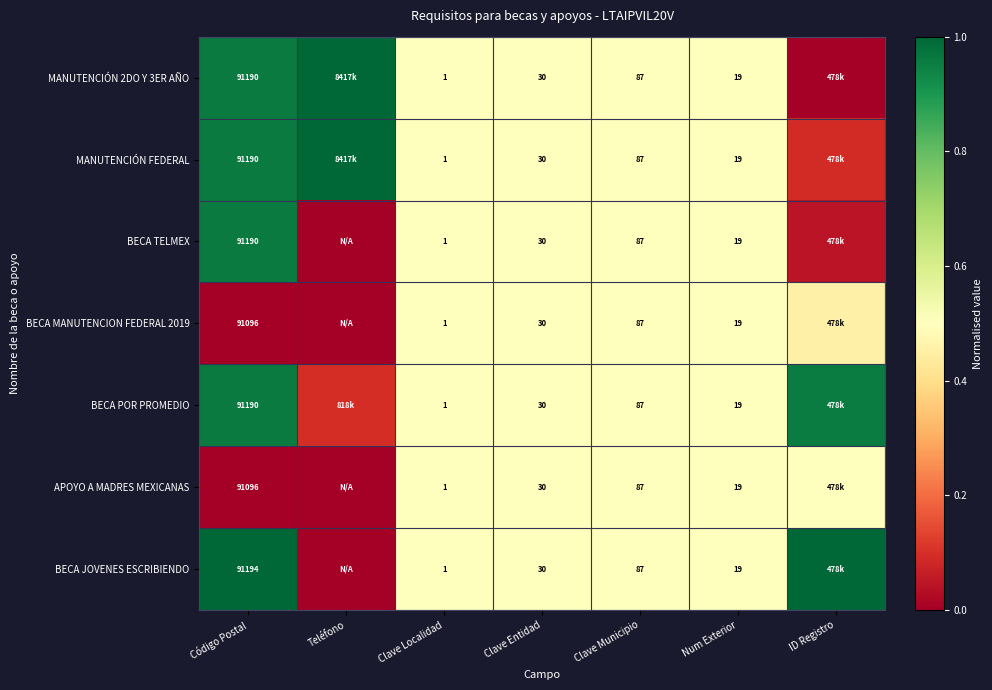

Which series changed the most between Código Postal and Clave Municipio?

BECA JOVENES ESCRIBIENDO